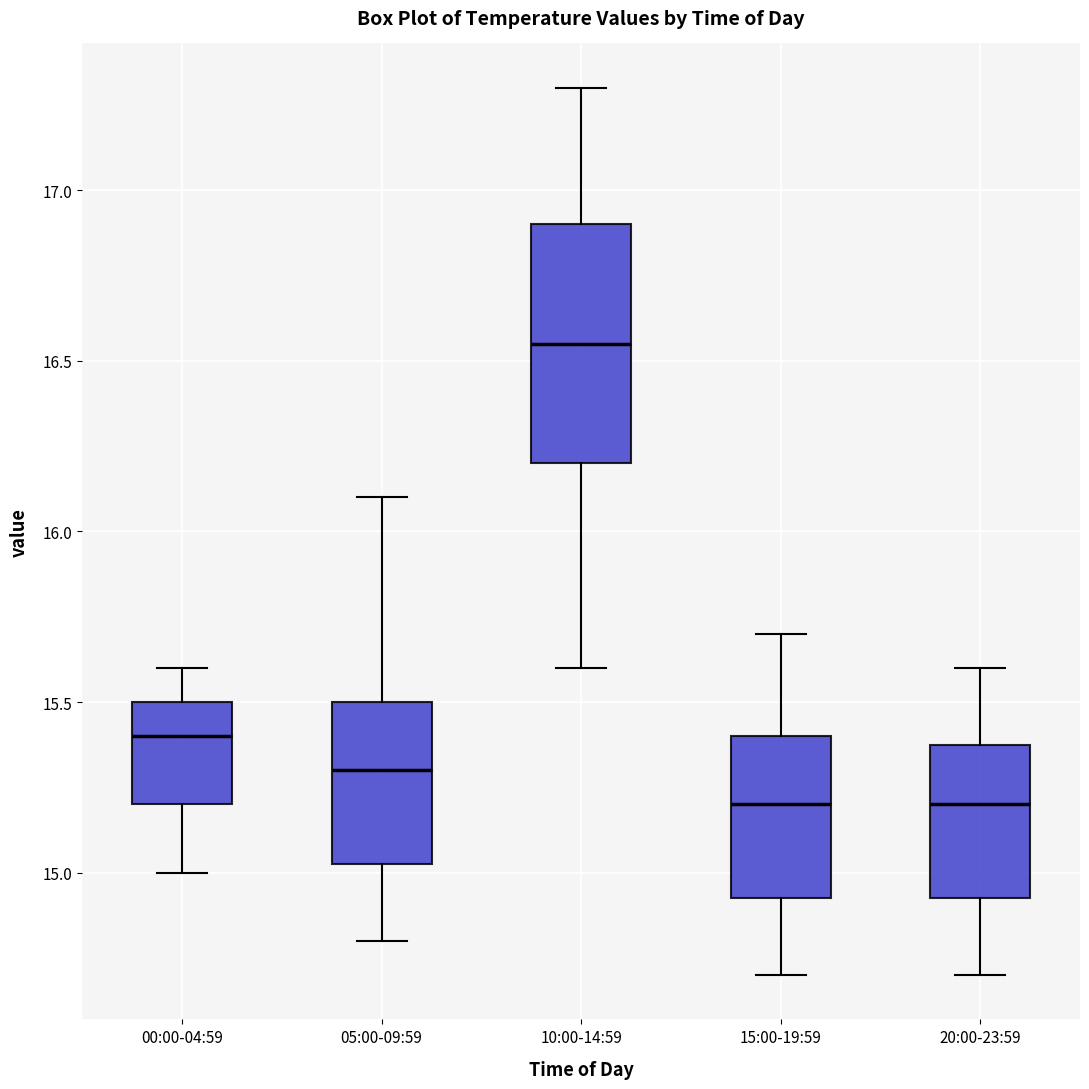

Reading left to right, read every box against the y-axis: the position of its median line, the range the box covers, and the ends of its whiskers. The values are not printed on the chart, so give them approximately, as read against the axis.

00:00-04:59: median 15.40, box 15.20 to 15.50, whiskers 15.00 to 15.60
05:00-09:59: median 15.30, box 15.05 to 15.50, whiskers 14.80 to 16.10
10:00-14:59: median 16.55, box 16.20 to 16.90, whiskers 15.60 to 17.30
15:00-19:59: median 15.20, box 14.95 to 15.40, whiskers 14.70 to 15.70
20:00-23:59: median 15.20, box 14.95 to 15.40, whiskers 14.70 to 15.60